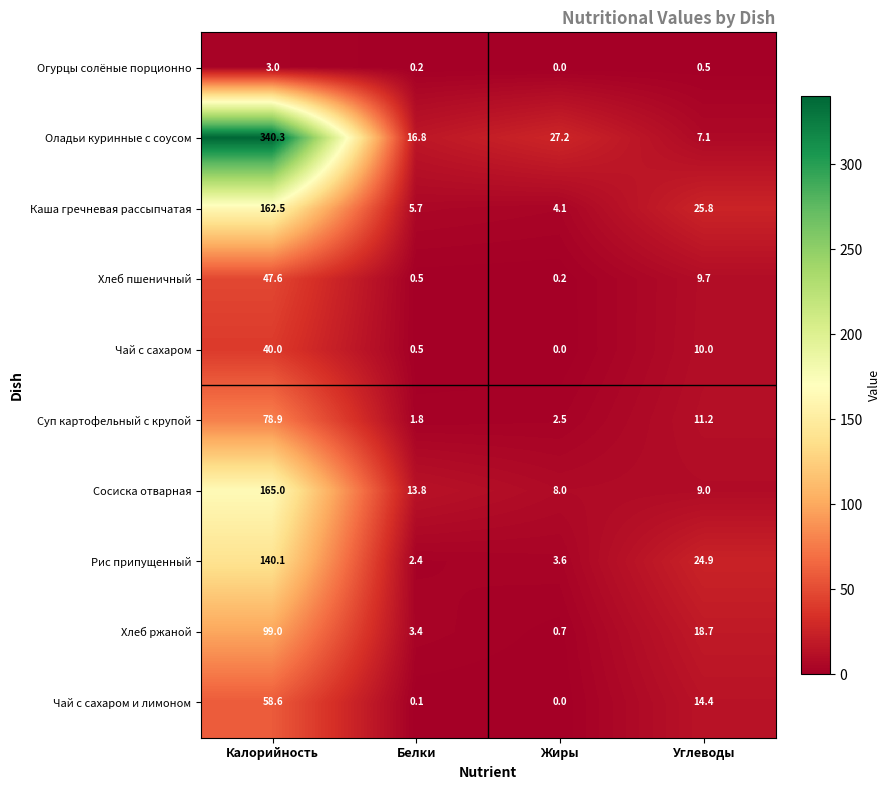

Between Белки and Углеводы, which series saw the biggest shift?

Рис припущенный